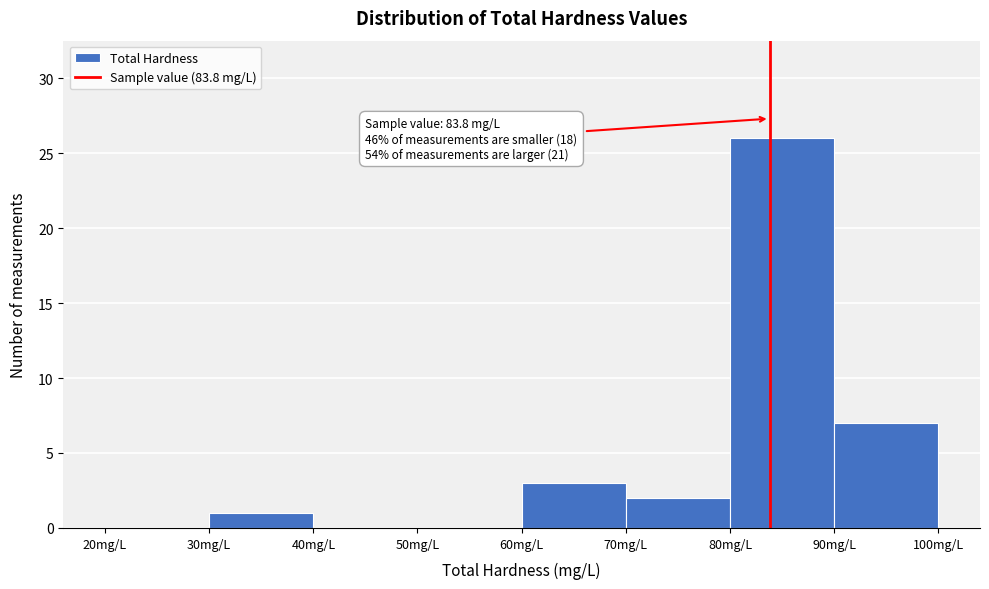

Which range on the x-axis has the tallest bar?

80 to 90